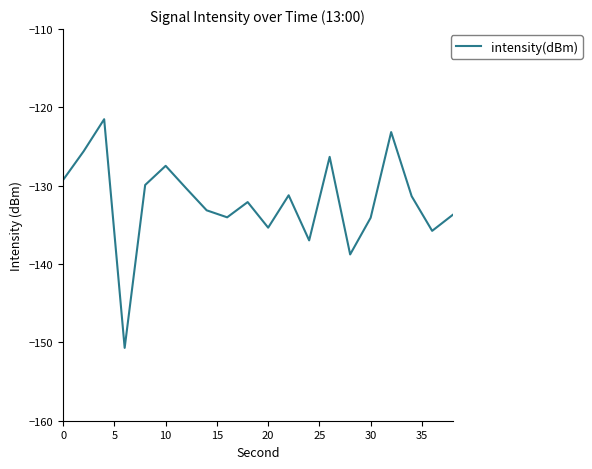

What is the minimum value shown in the chart?

-150.7